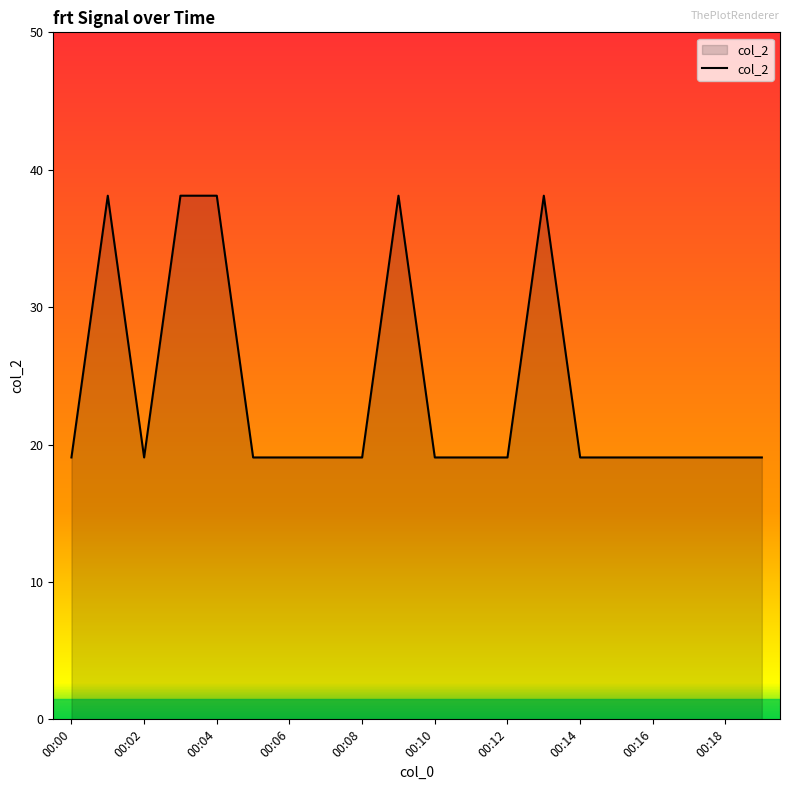

What is the maximum value shown in the chart?

38.1